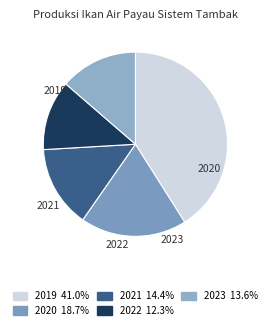

True or false: 2022 accounts for 24% of the total.

False